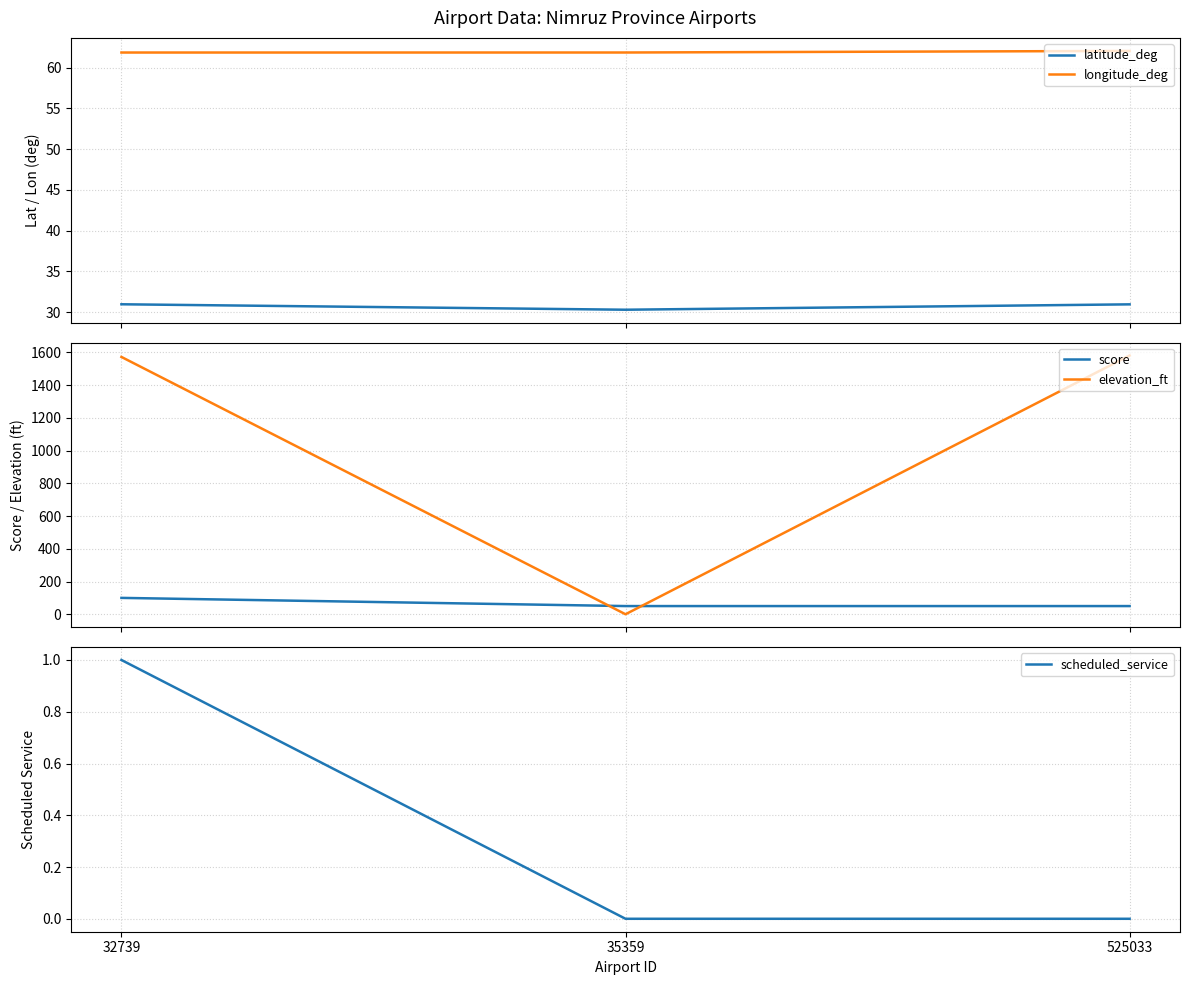

What are all the series names shown in the legend?

latitude_deg, longitude_deg, score, elevation_ft, scheduled_service